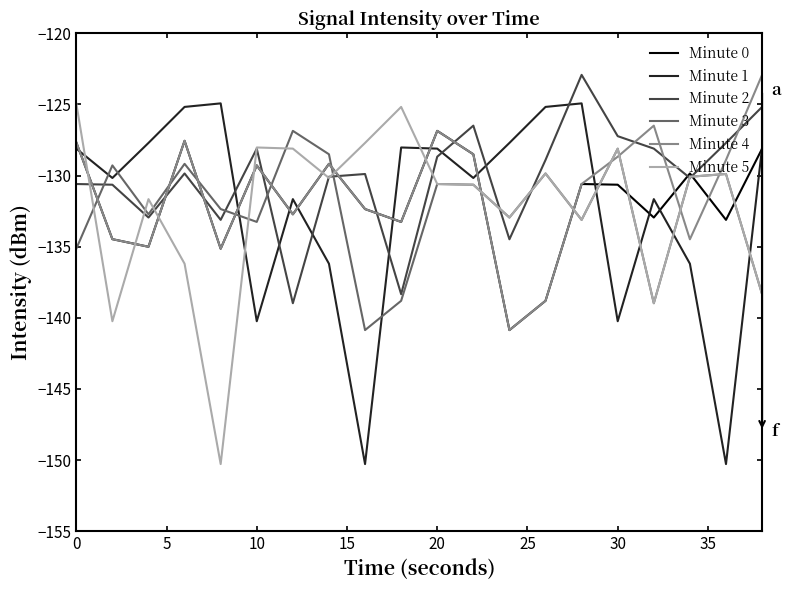

True or false: Minute 1 and Minute 5 cross at least once.

True